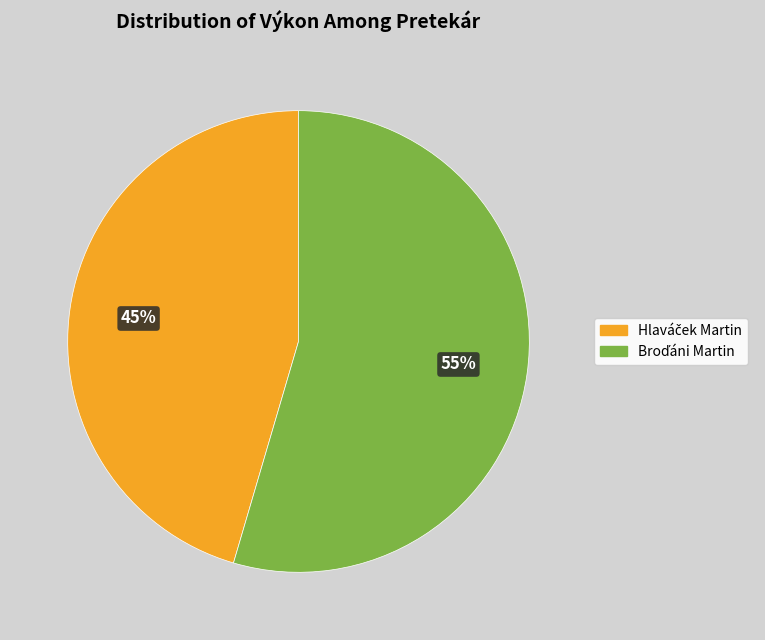

Is there a majority slice in this chart?

Yes